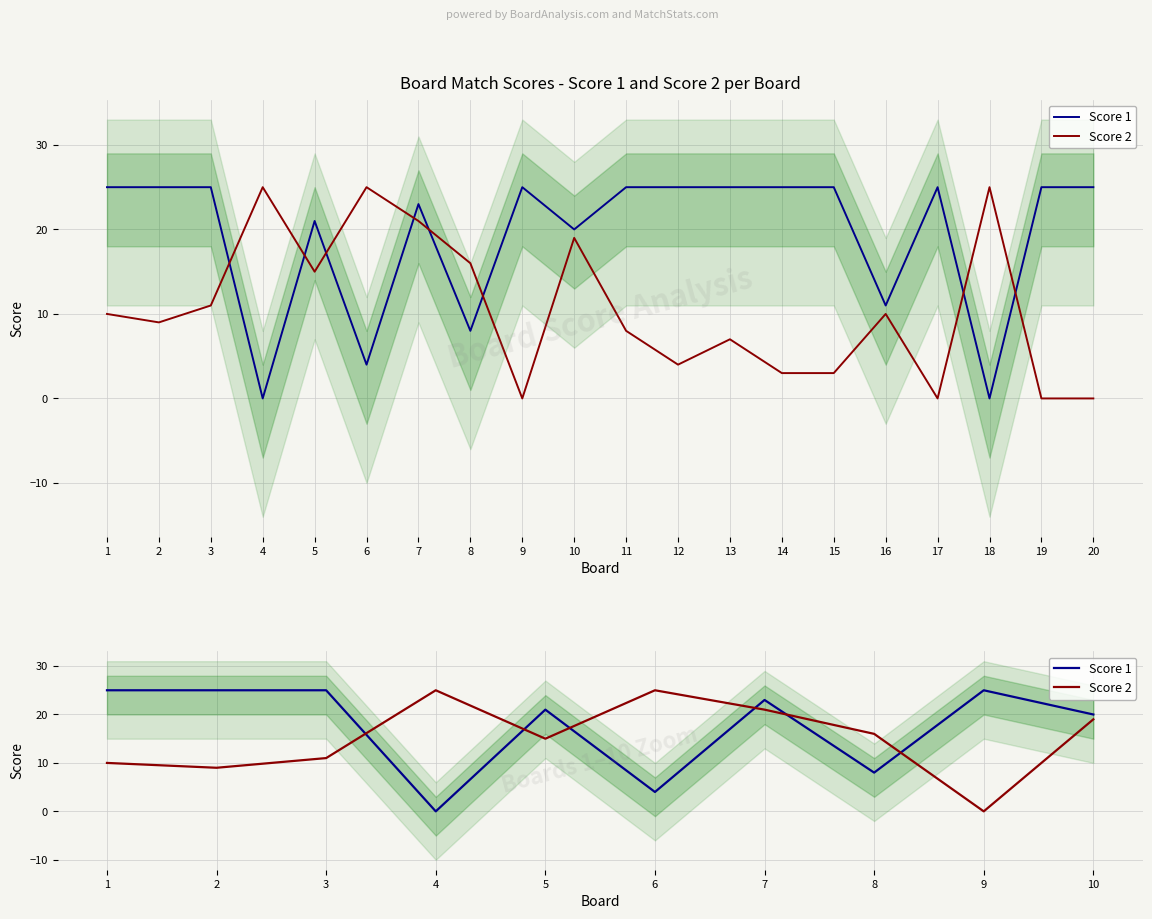

What is the difference between the highest and lowest values at 8?

8